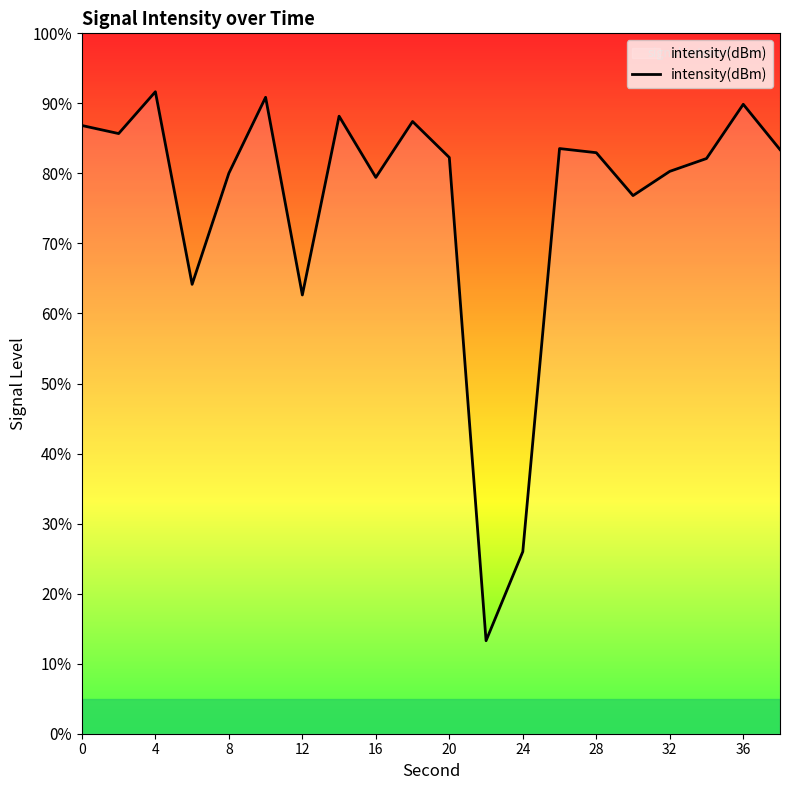

True or false: the data has more than 0 interior local peaks.

True